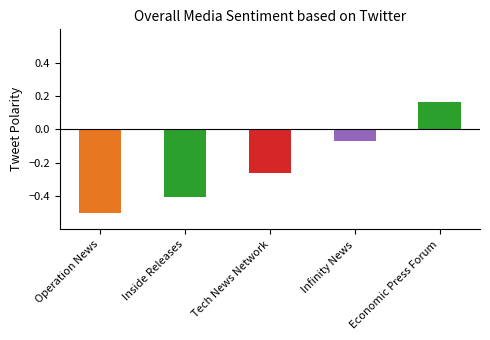

Does the chart contain stacked bars?

No